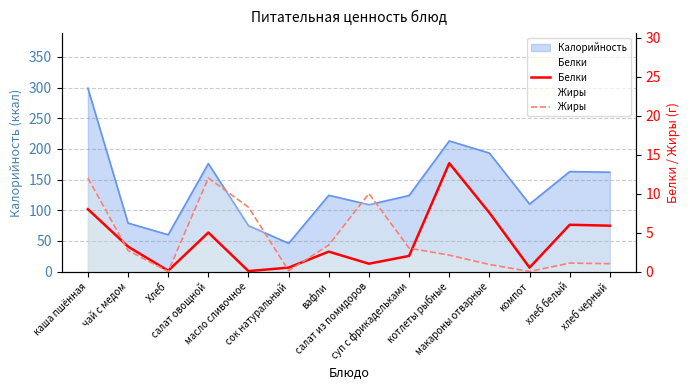

What is the label of the 6th point from the left?

сок натуральный